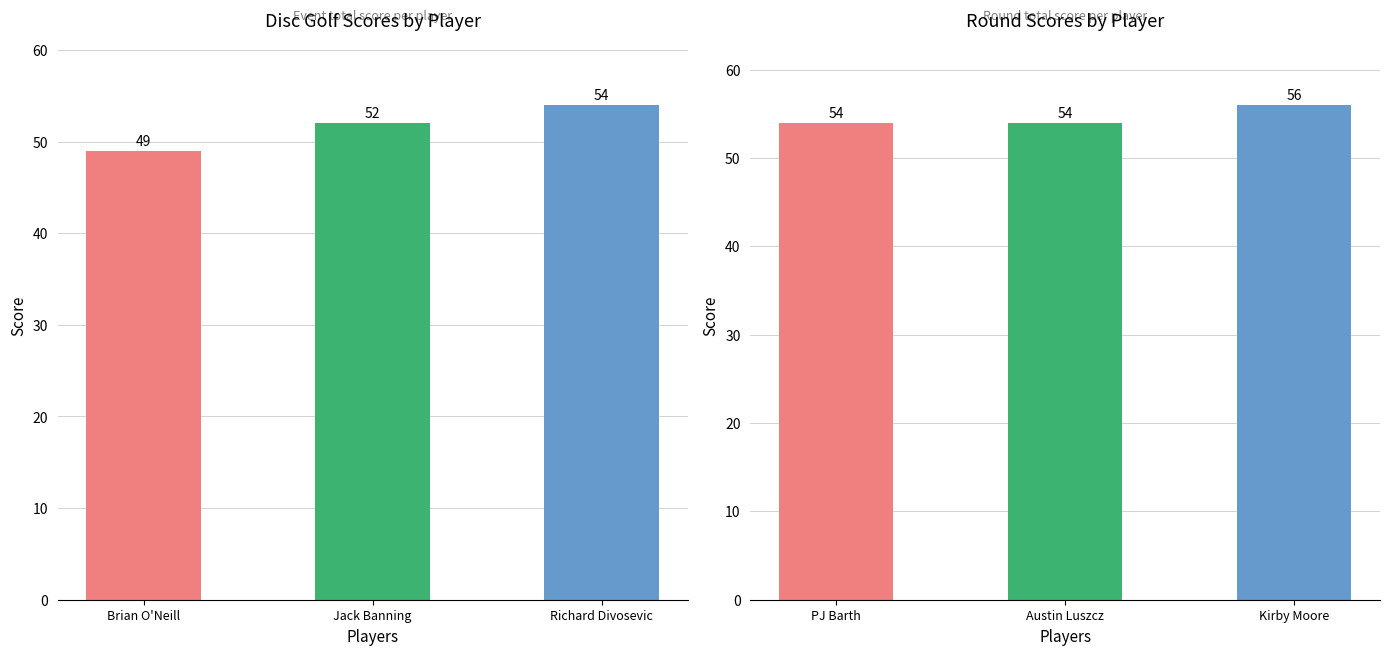

The value of round_total_score at Austin Luszcz is 25. True or false?

False